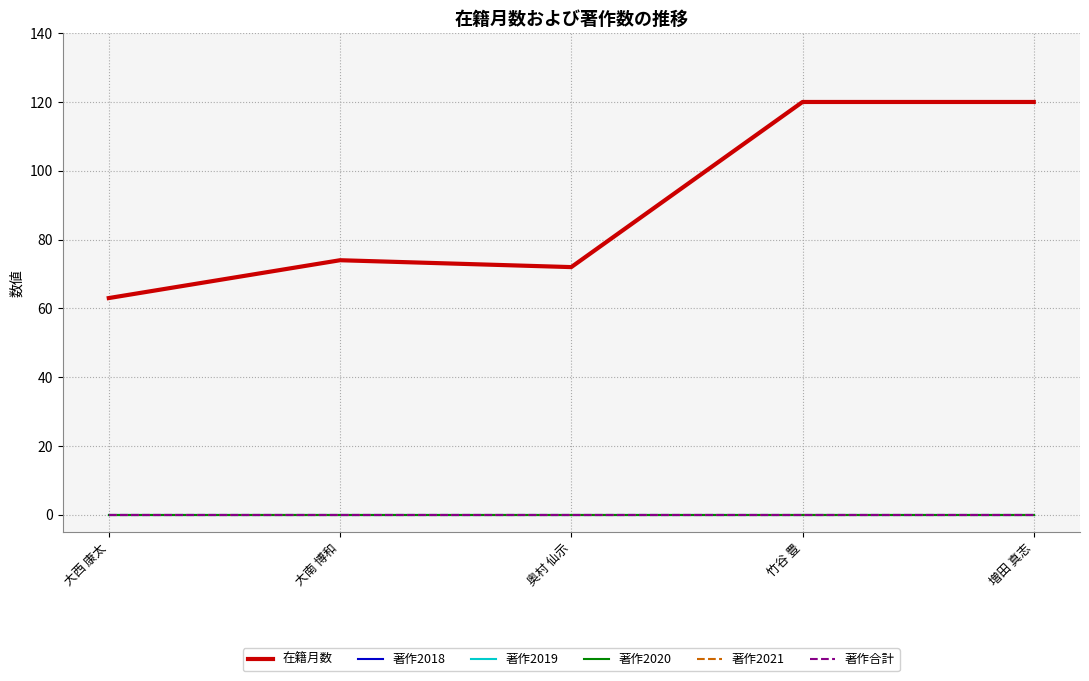

Is this an area chart (filled region under the line)?

No